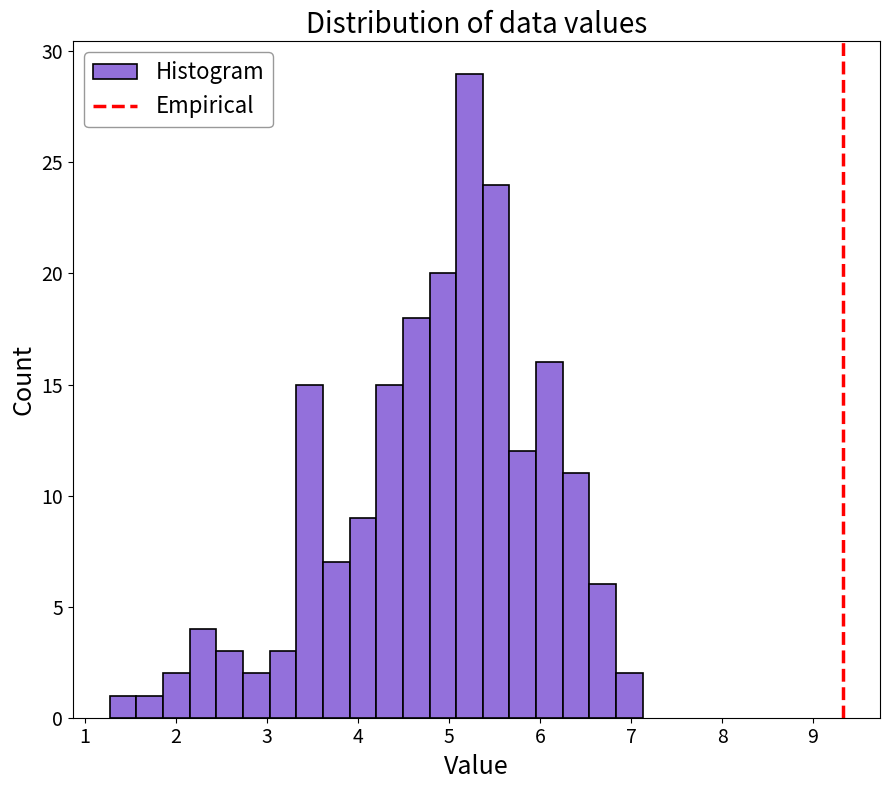

Around what value on the x-axis is the tallest bar? Give the approximate position of its centre, as read against the axis.

5.2